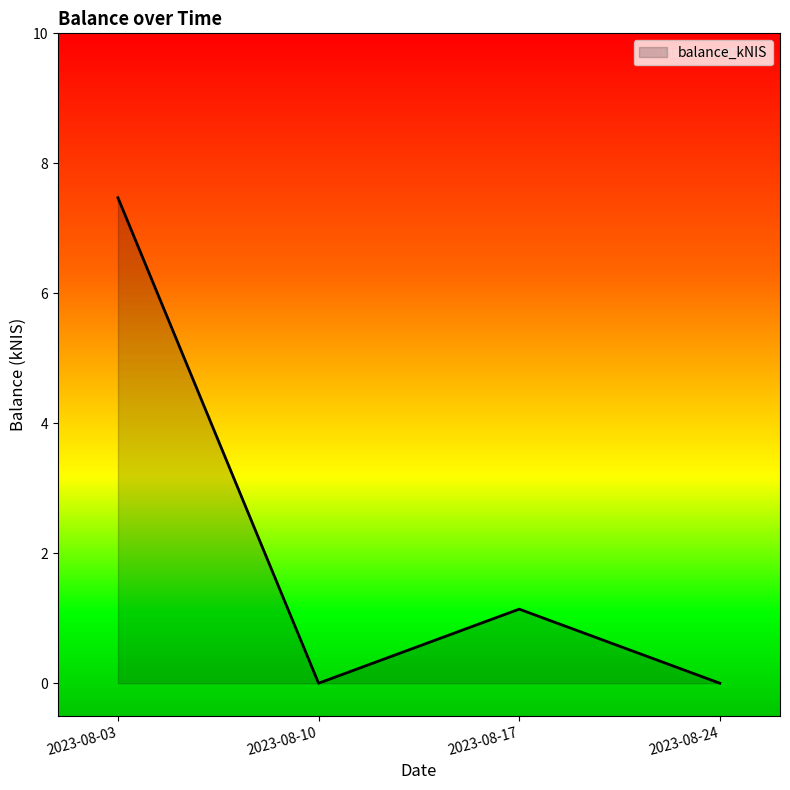

Where is the data nearest to the value 3?

2023-08-17